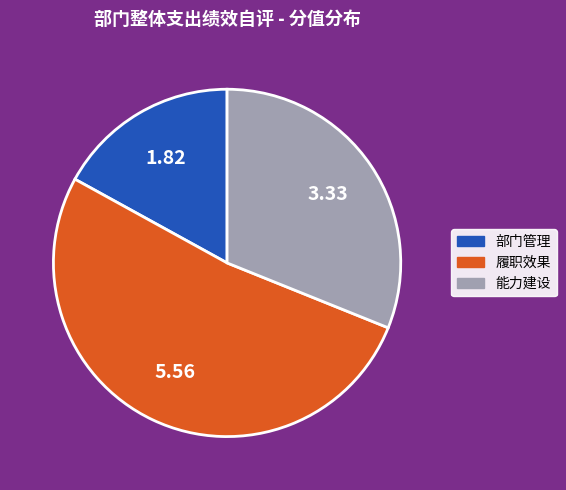

Combined, do 部门管理 and 能力建设 account for over 50%?

No